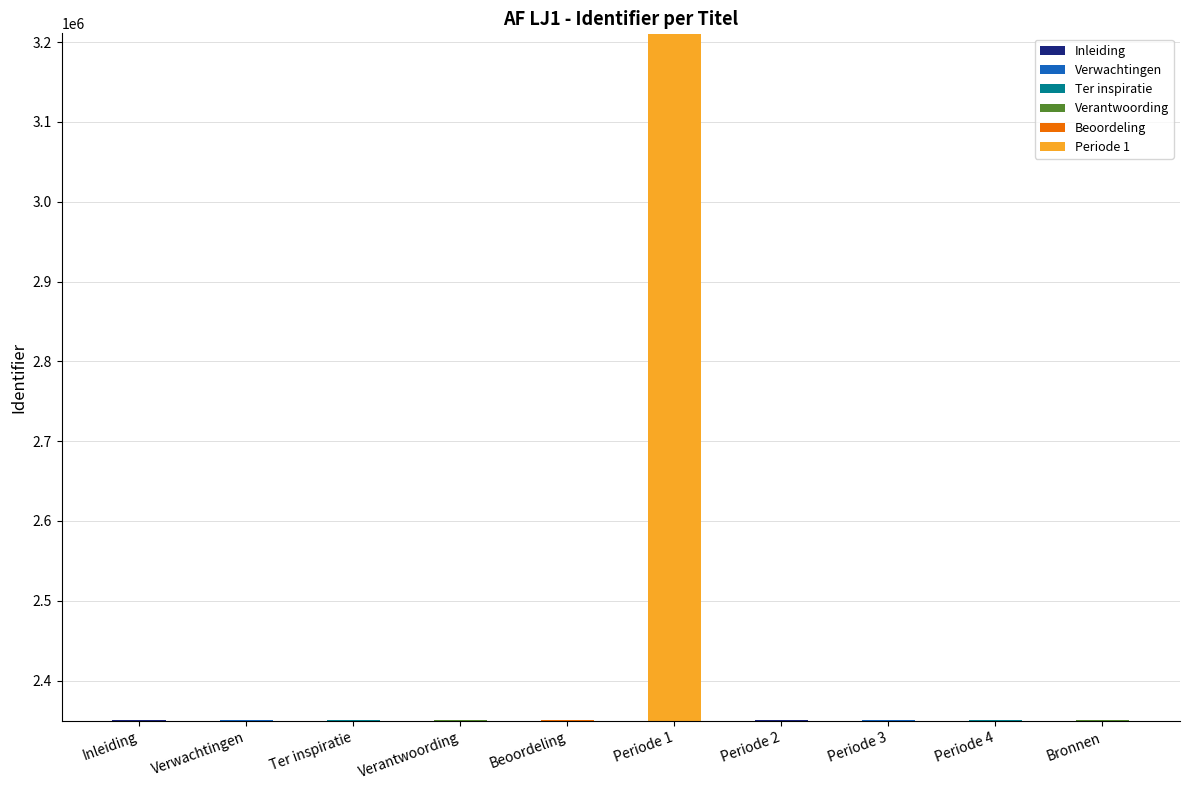

What is the change in value from Periode 3 to Bronnen?

+2